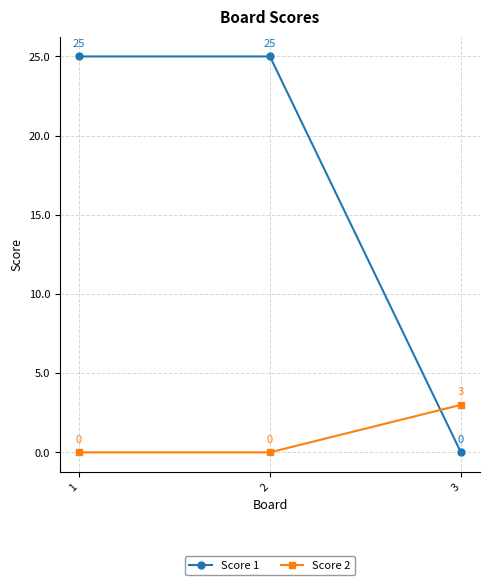

Reading left to right, transcribe all the data shown in this chart.

Score 1: 25	25	0
Score 2: 0	0	3